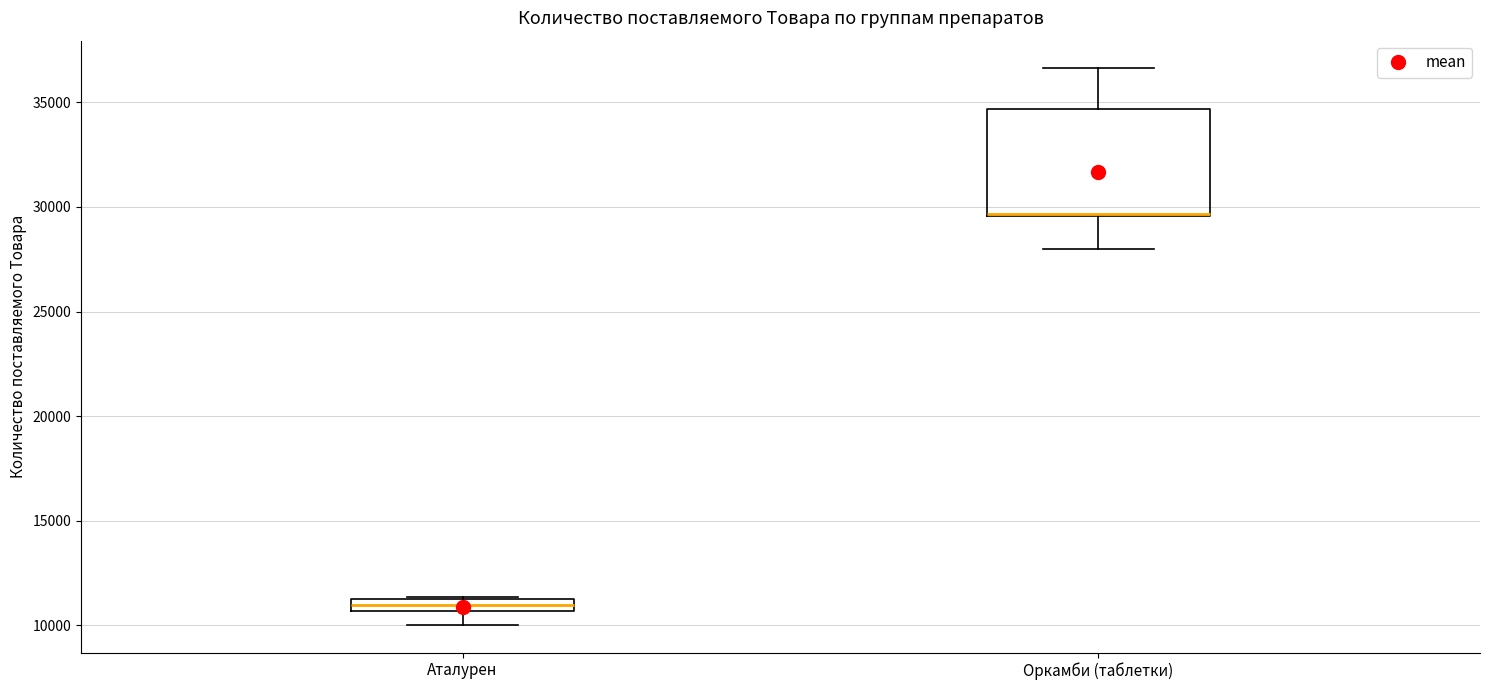

Which box is the tallest, from its lower edge to its upper edge?

Оркамби (таблетки)